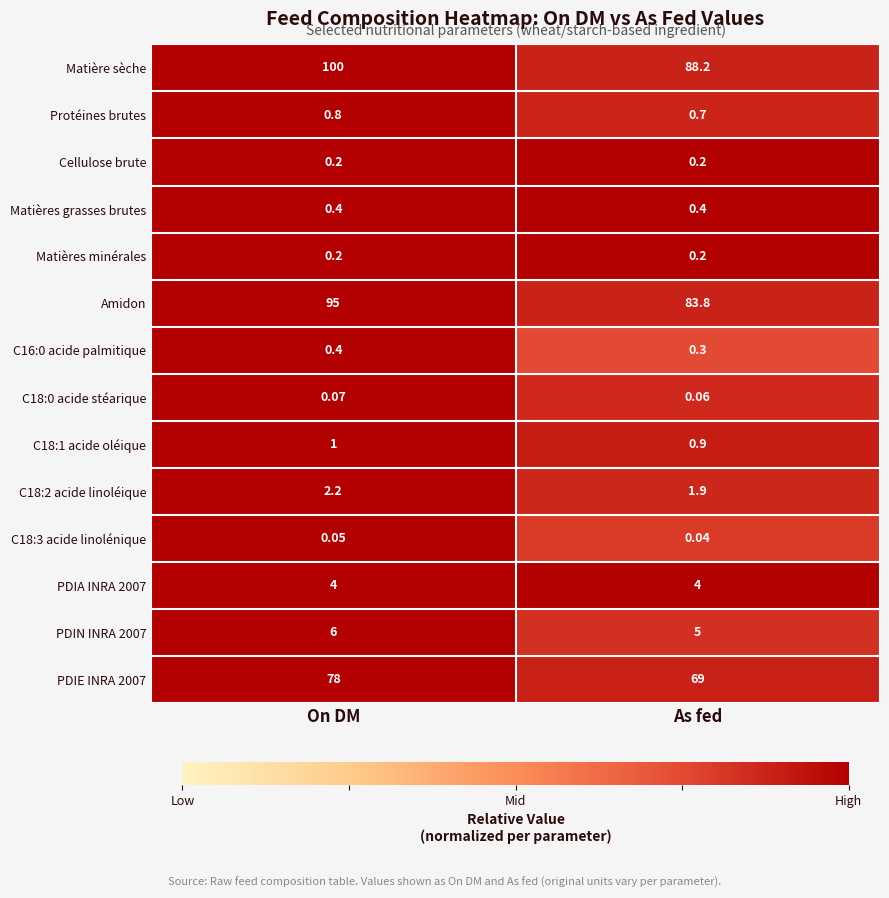

At which category is the sum across all series the highest?

On DM